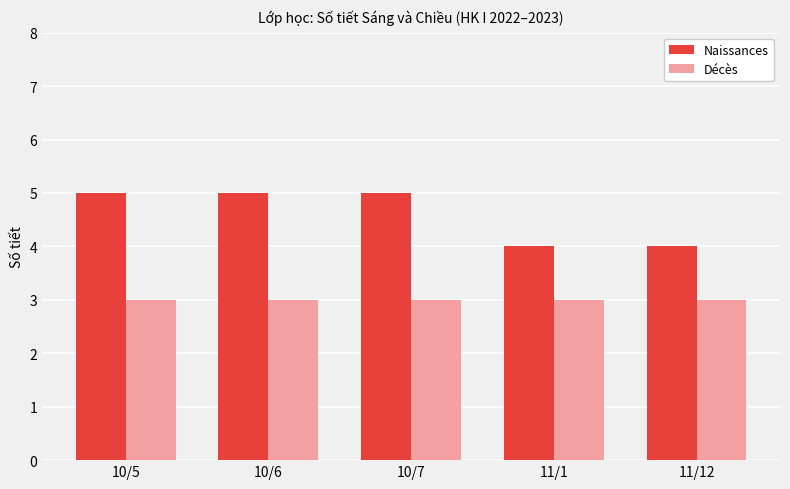

The Naissances series shows 3 at 10/5. True or false?

False